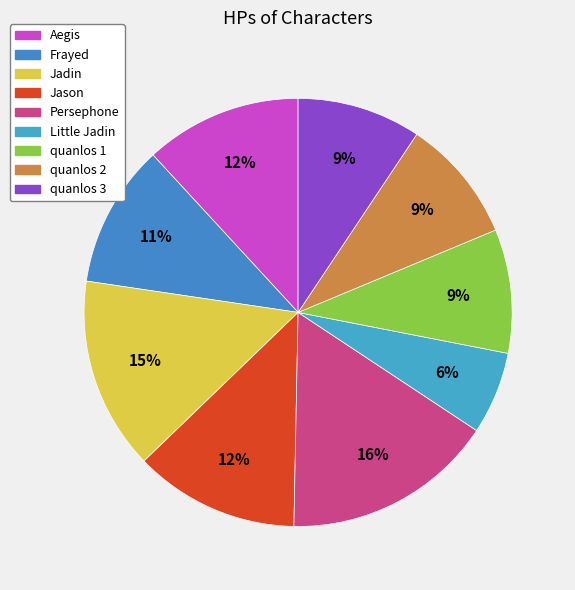

To the nearest percent, what is the average slice percentage?

11%